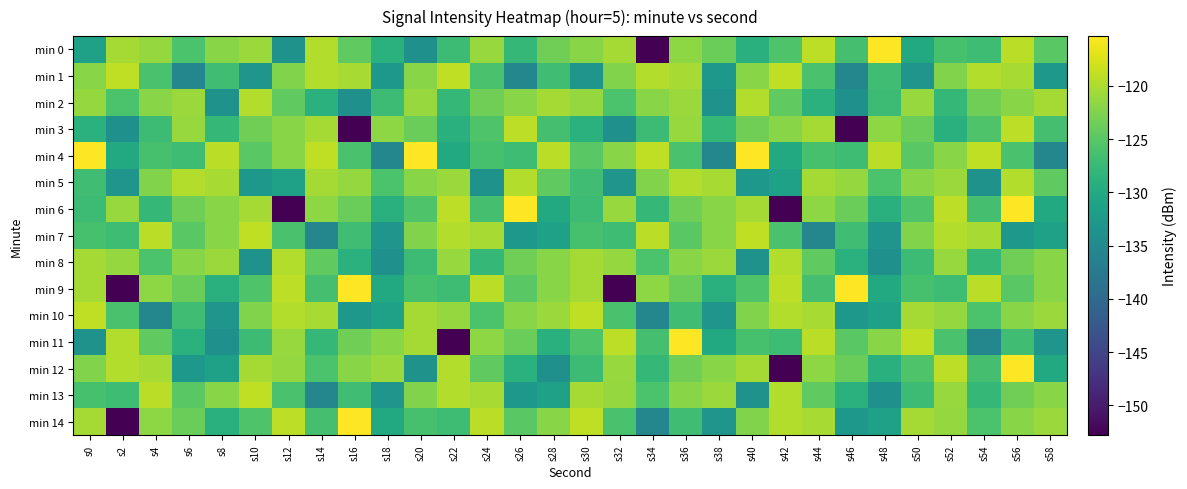

Count the number of categories in the chart.

30